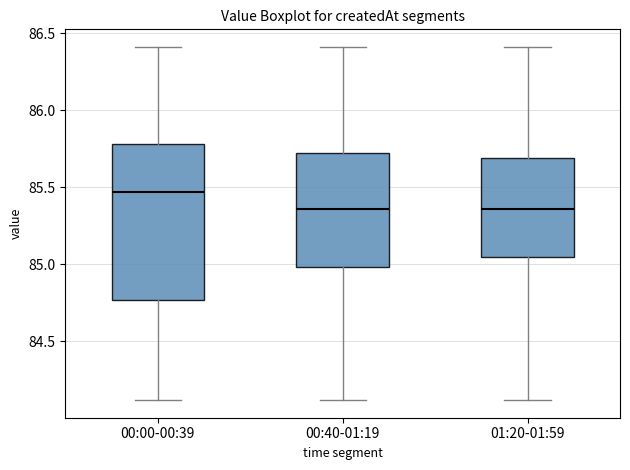

Reading left to right, read every box against the y-axis: the position of its median line, the range the box covers, and the ends of its whiskers. The values are not printed on the chart, so give them approximately, as read against the axis.

00:00-00:39: median 85.45, box 84.75 to 85.80, whiskers 84.10 to 86.40
00:40-01:19: median 85.35, box 85.00 to 85.70, whiskers 84.10 to 86.40
01:20-01:59: median 85.35, box 85.05 to 85.70, whiskers 84.10 to 86.40